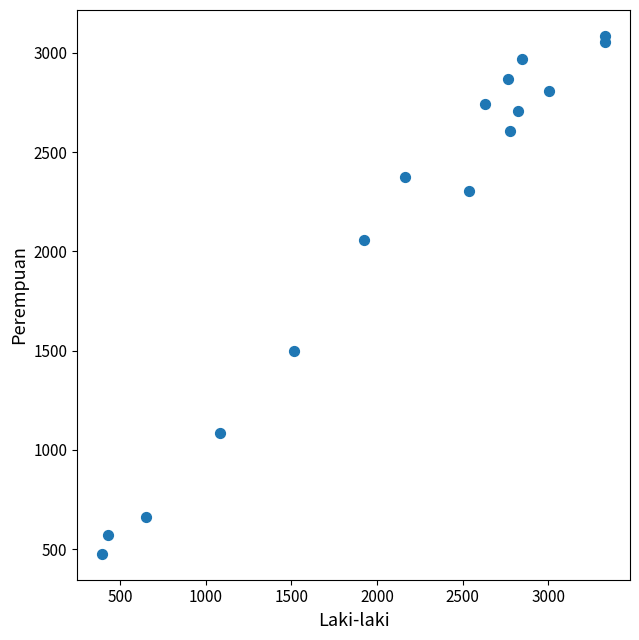

What is the range of Y values (max minus min)?

2608